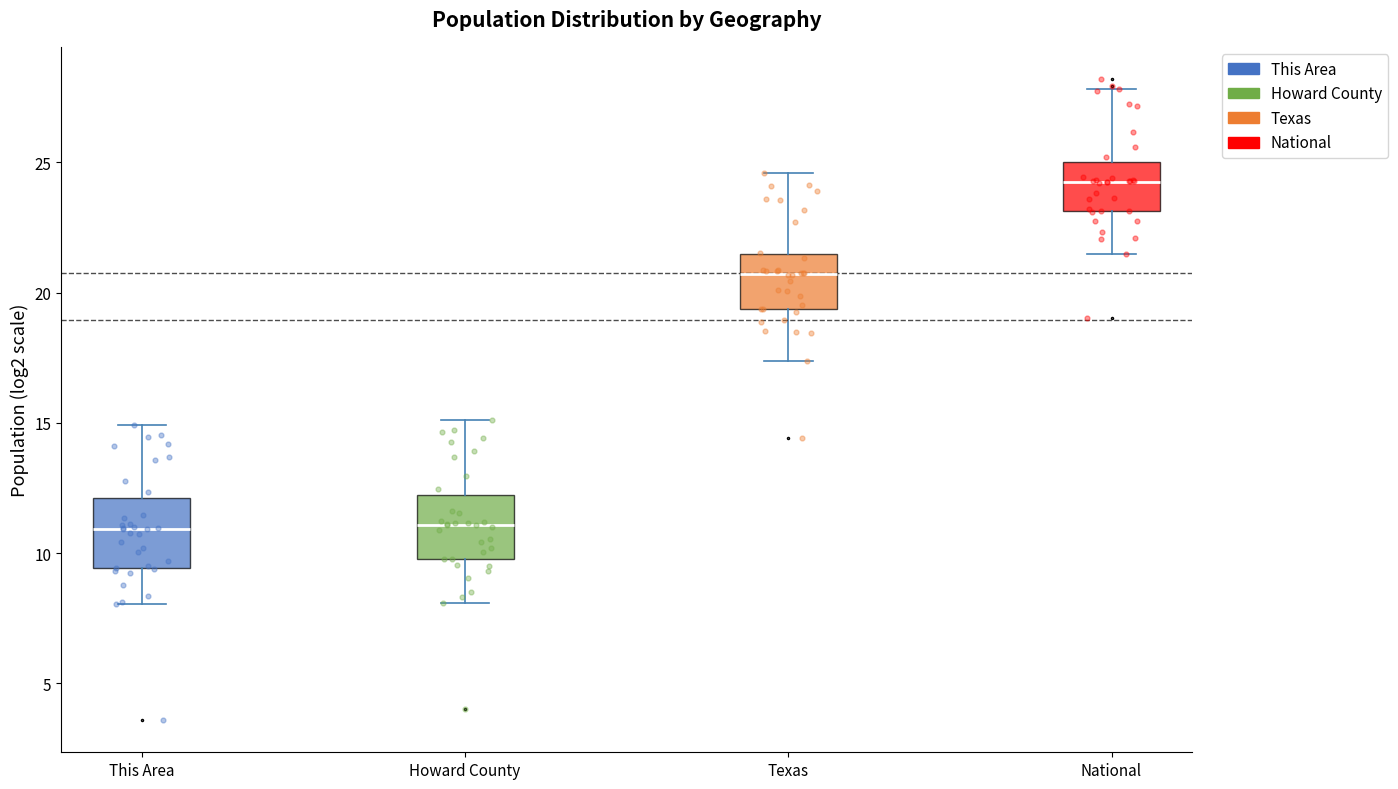

Reading left to right, read every box against the y-axis: the position of its median line, the range the box covers, and the ends of its whiskers. The values are not printed on the chart, so give them approximately, as read against the axis.

This Area: median 11.0, box 9.5 to 12.0, whiskers 8.0 to 15.0
Howard County: median 11.0, box 10.0 to 12.0, whiskers 8.0 to 15.0
Texas: median 20.5, box 19.5 to 21.5, whiskers 17.5 to 24.5
National: median 24.5, box 23.0 to 25.0, whiskers 21.5 to 28.0